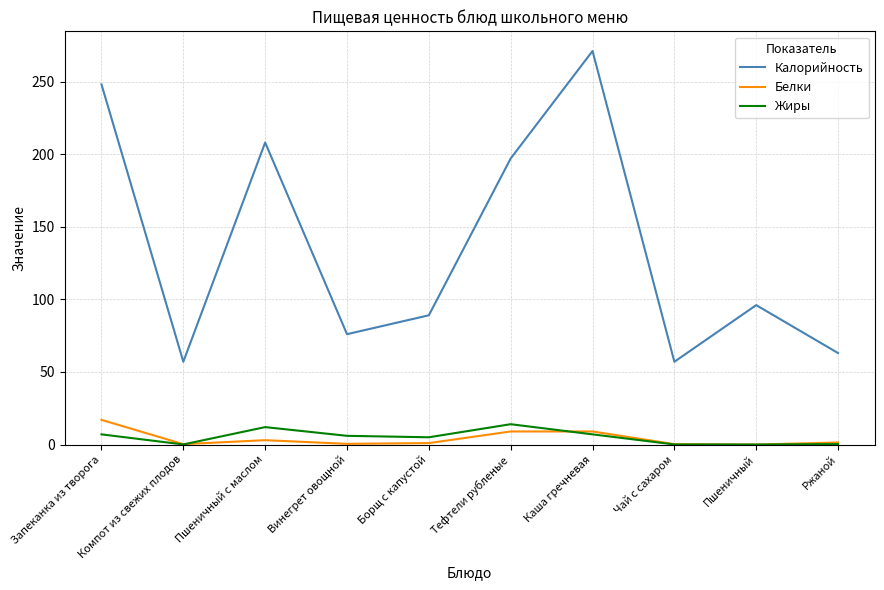

At which label does Белки first exceed 1?

Запеканка из творога